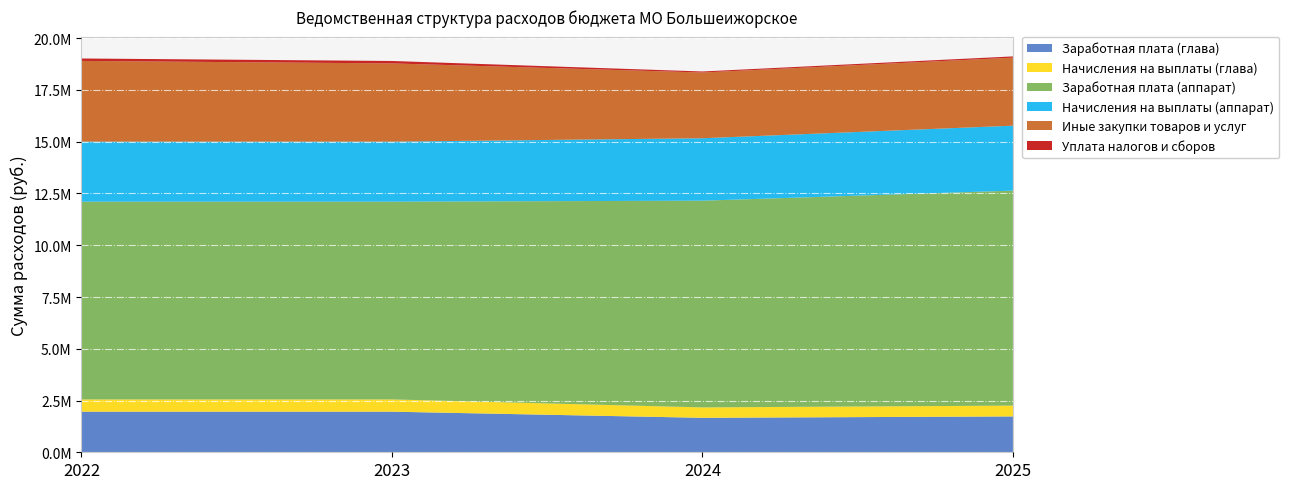

Reading right to left, extract all data points from this chart.

Заработная плата (глава): 2025=1731476.7	2024=1664881.4	2023=1960848.0	2022=1960848.0
Начисления на выплаты (глава): 2025=522906.0	2024=502794.2	2023=592176.0	2022=592176.0
Заработная плата (аппарат): 2025=10384298.7	2024=9984902.6	2023=9550868.0	2022=9550868.0
Начисления на выплаты (аппарат): 2025=3136058.2	2024=3015440.6	2023=2899462.0	2022=2899462.0
Иные закупки товаров и услуг: 2025=3286500.0	2024=3175766.3	2023=3779836.0	2022=3900342.0
Уплата налогов и сборов: 2025=60000.0	2024=49000.0	2023=117000.0	2022=117000.0